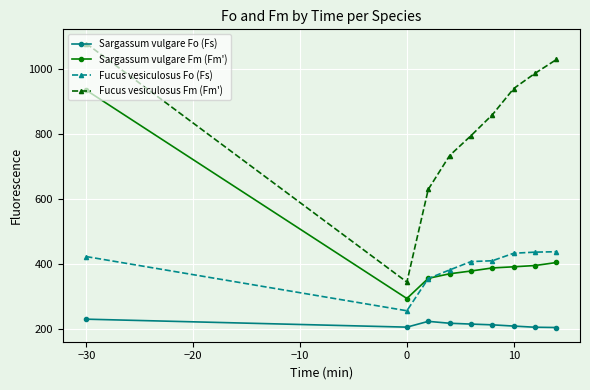

True or false: Sargassum vulgare Fm (Fm') and Fucus vesiculosus Fm (Fm') intersect in this chart.

False